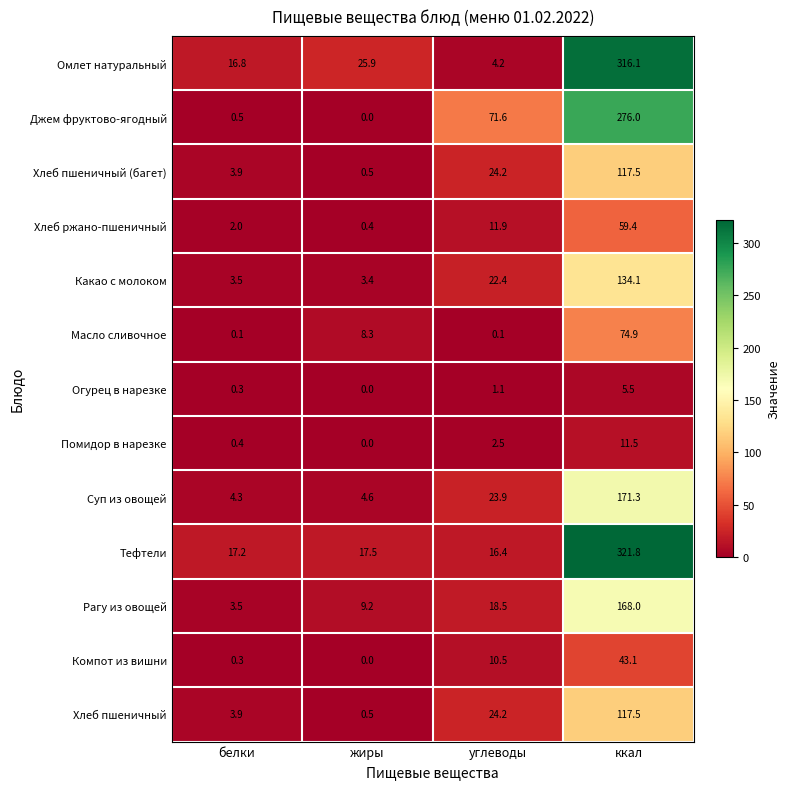

At which label is Хлеб пшеничный closest to 59?

углеводы